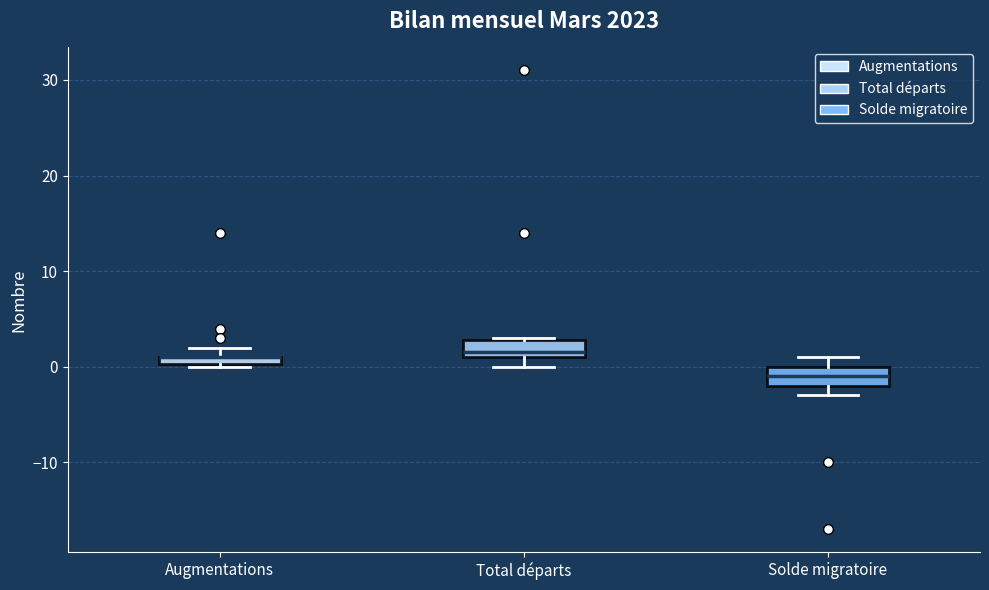

Where is the upper edge of the box for Total départs on the y-axis? The values are not printed on the chart, so give them approximately, as read against the axis.

3